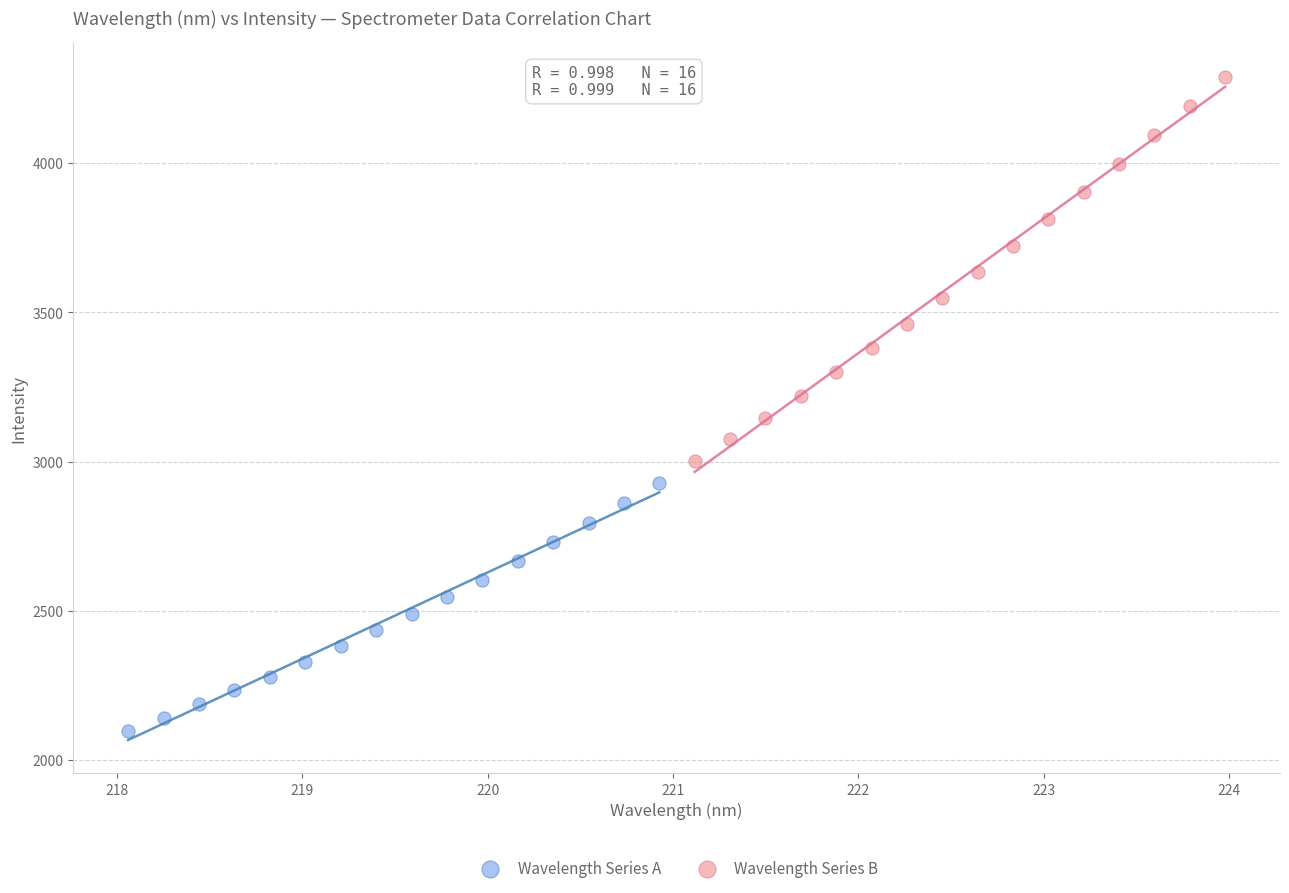

Which series has the widest spread of Y values?

Wavelength Series B